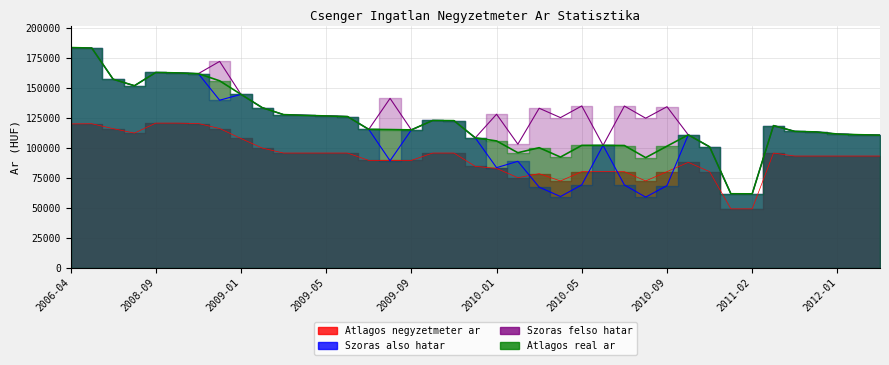

Where is the first local minimum for Szoras also hatar?

2008-08